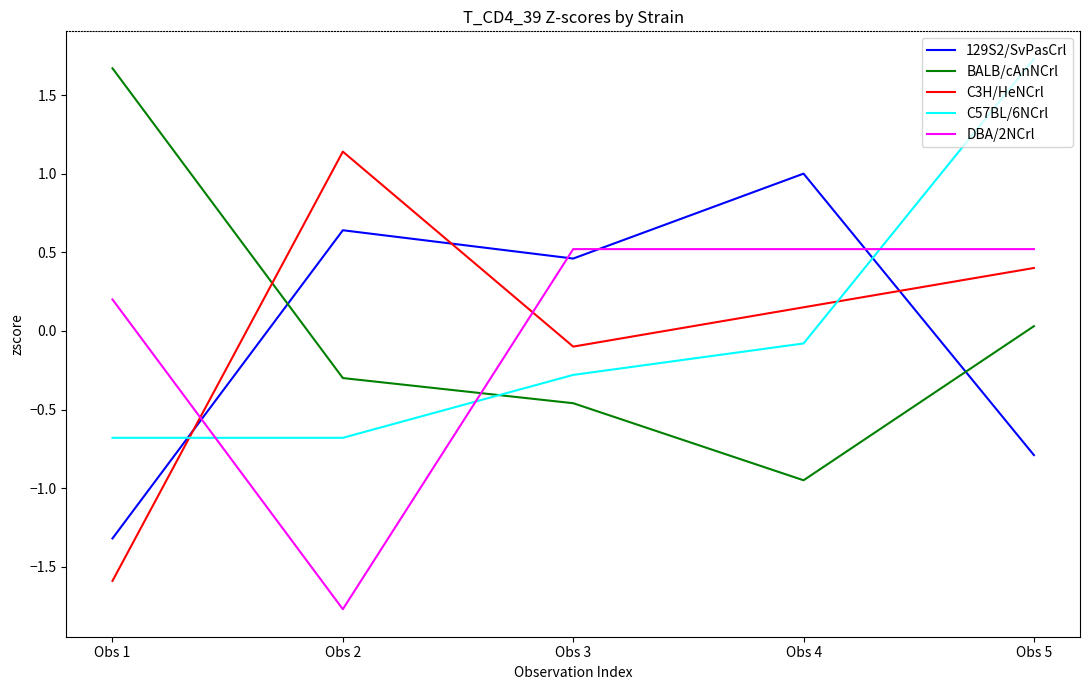

Is the value of C3H/HeNCrl at Obs 1 greater than the value of DBA/2NCrl at Obs 4?

No